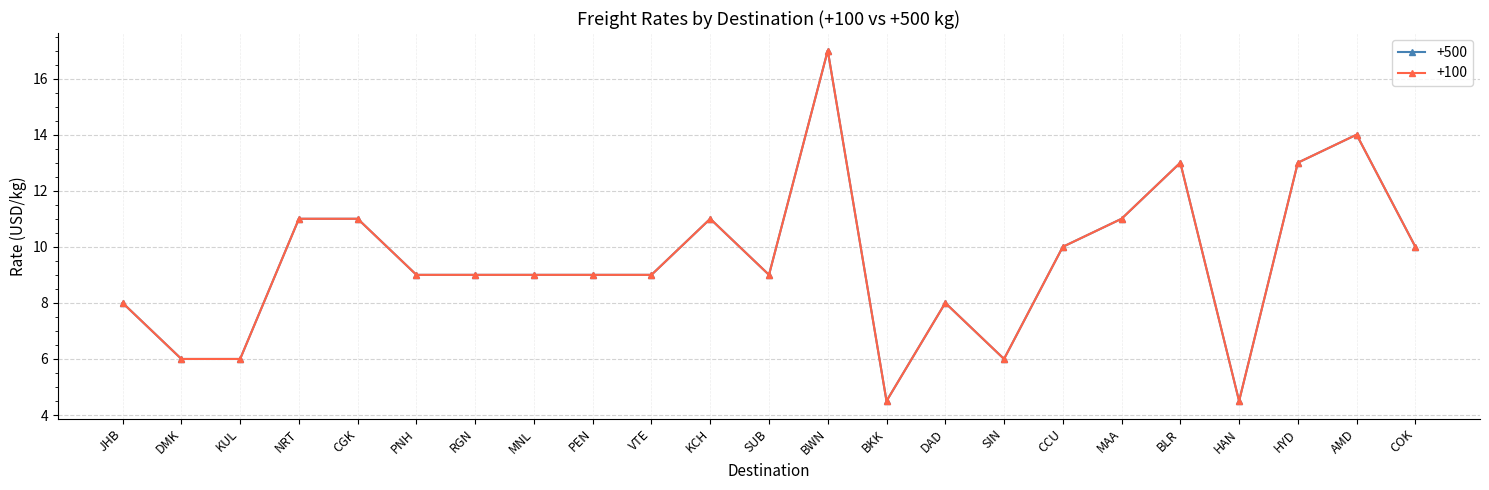

At which category does +500 reach its first local valley?

SUB